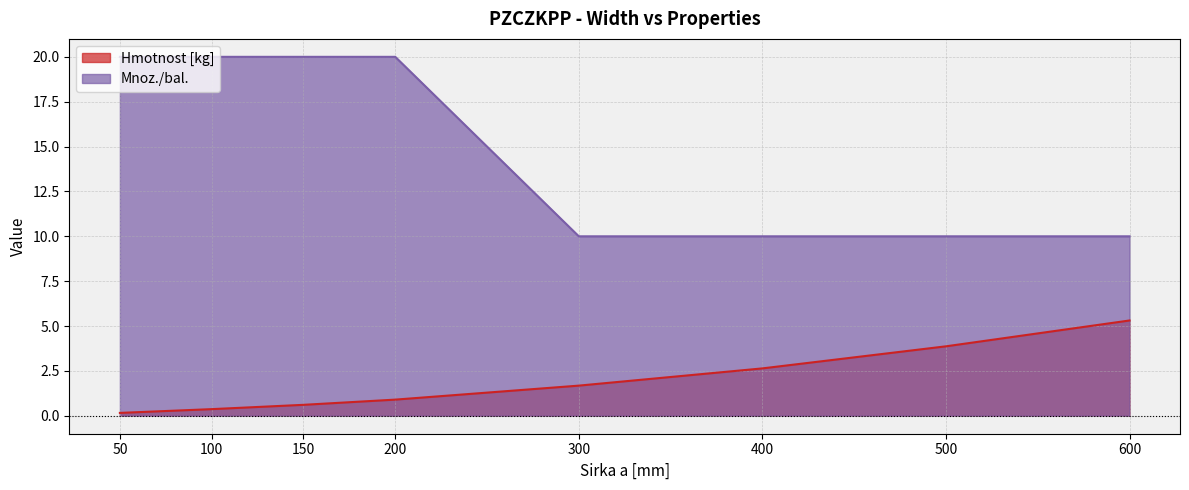

Where does the Hmotnost [kg] series first go above 1?

300